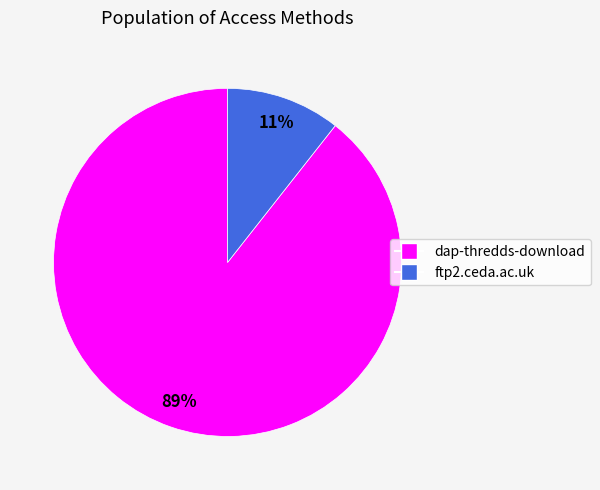

To the nearest percent, what is the combined percentage of dap-thredds-download and ftp2.ceda.ac.uk?

100%